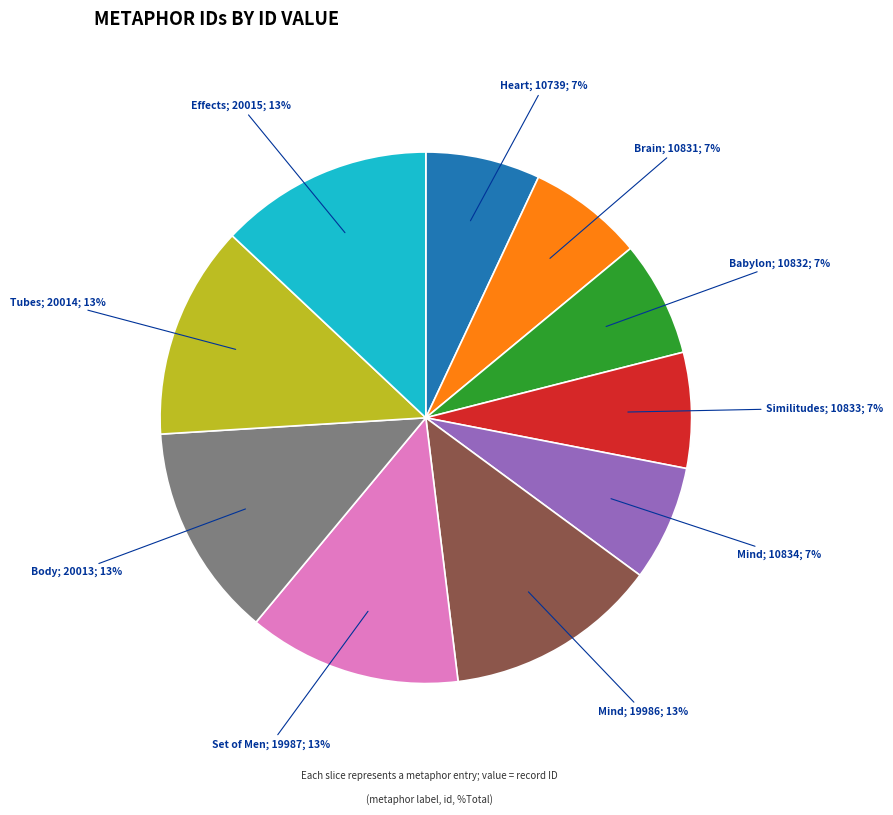

To the nearest percent, what is the difference between the largest and smallest slice percentages?

6%